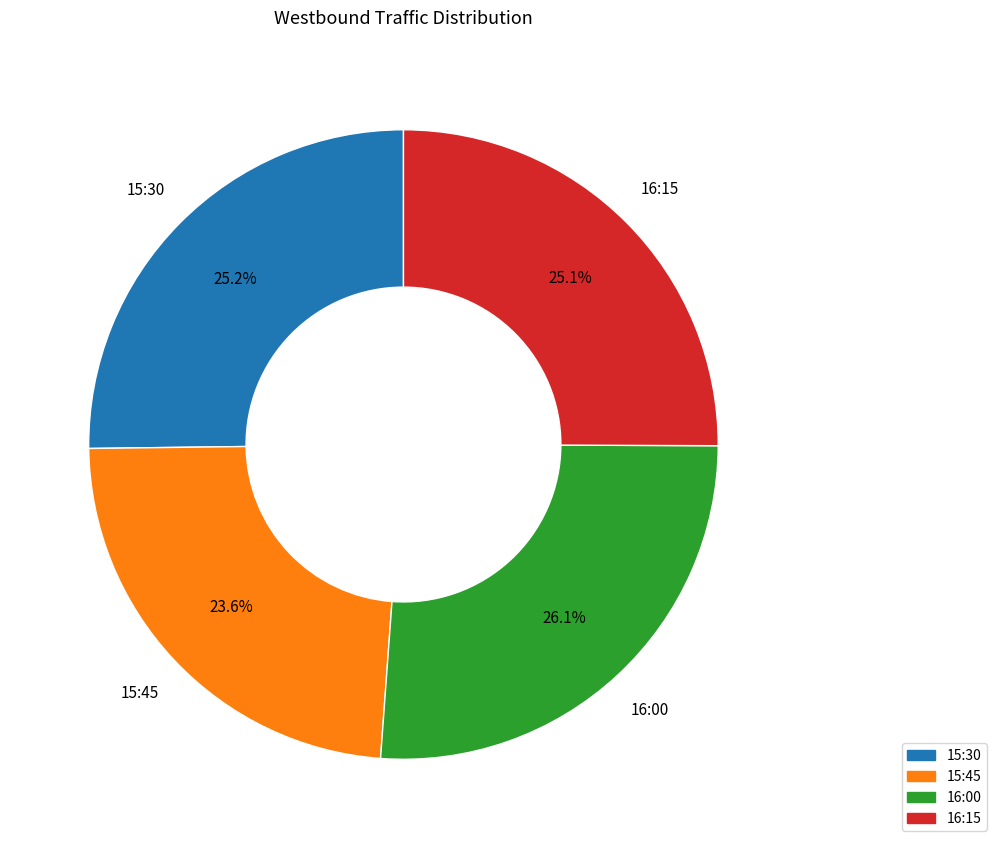

Is it true that 15:45 is 32% of the pie?

False